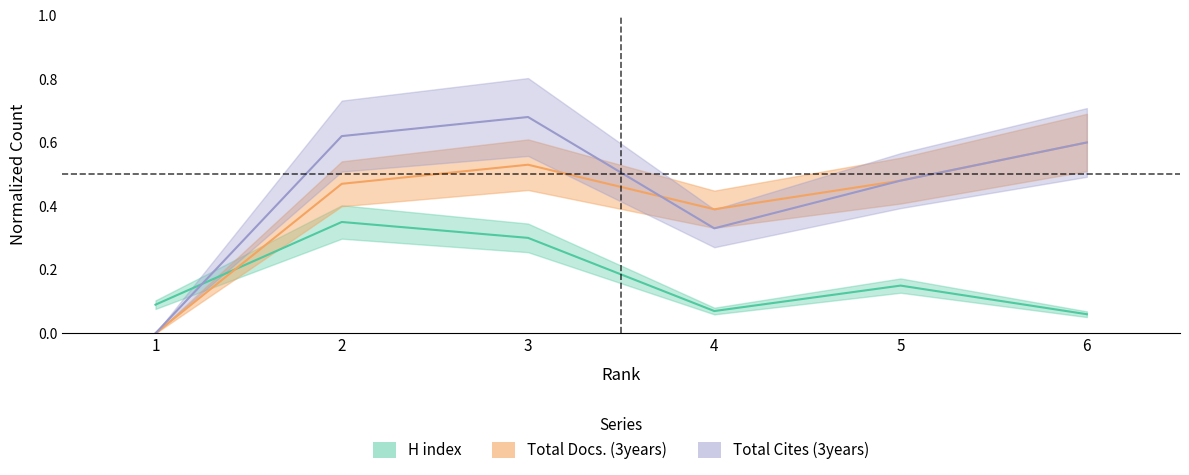

What is the highest value of the Total Cites (3years) series?

0.7